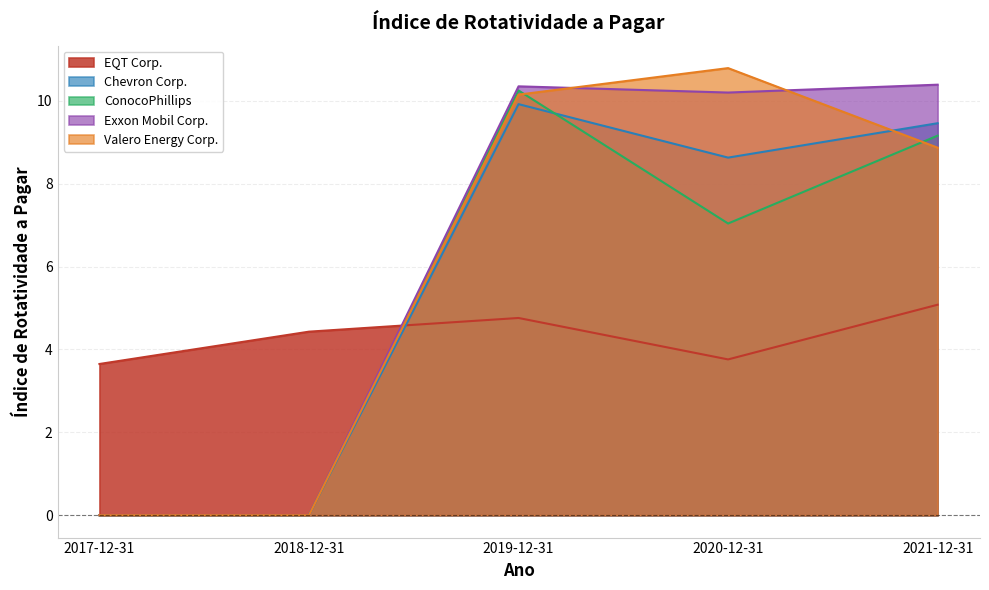

How many categories are shown in the chart?

5